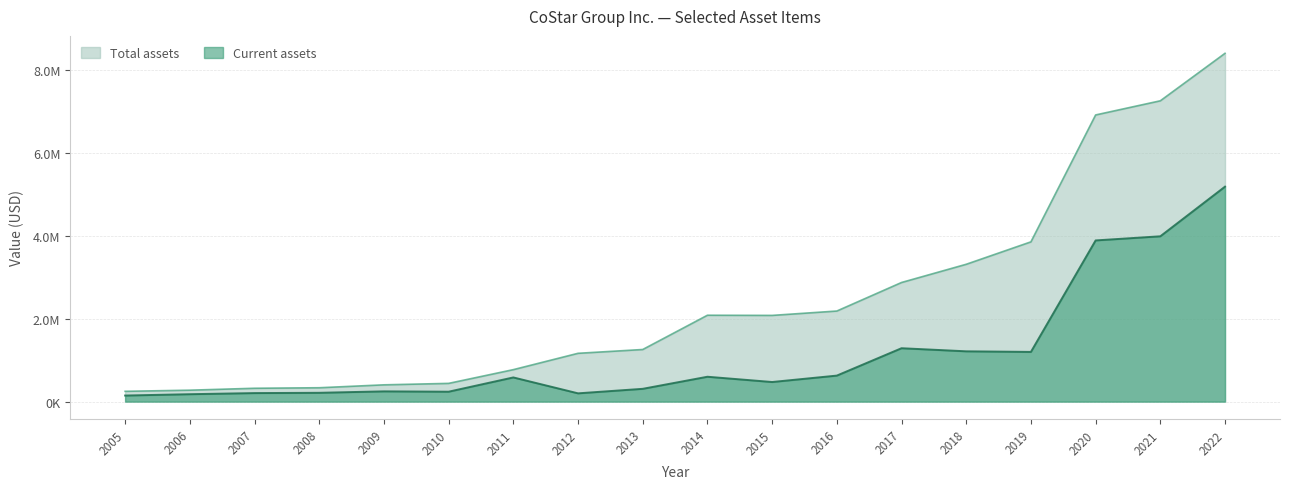

List the series in order of their peak value, highest first.

Total assets, Current assets